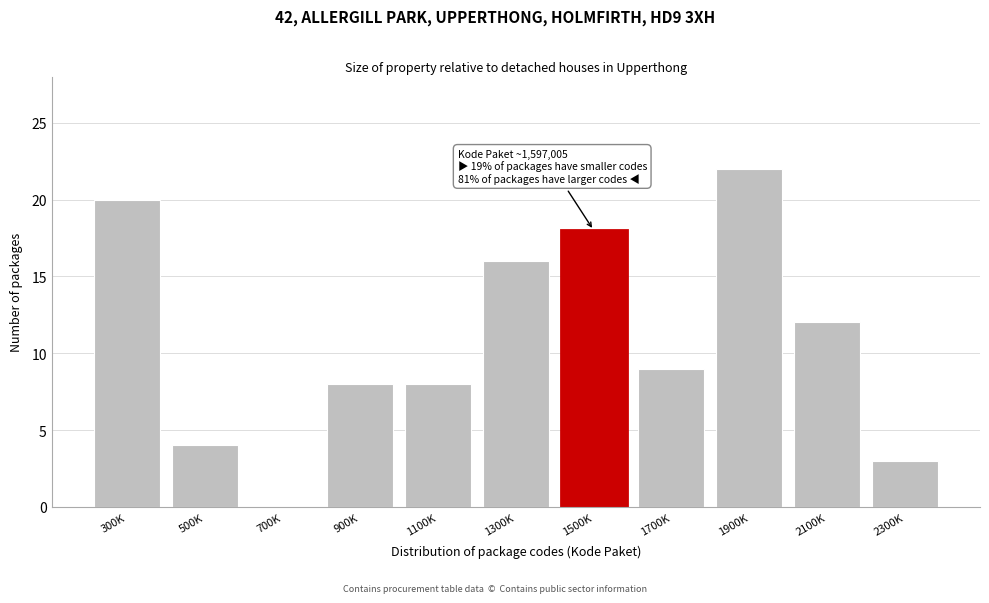

Reading left to right, list all the values displayed in this chart.

300K=20	500K=4	700K=0	900K=8	1100K=8	1300K=16	1500K=18	1700K=9	1900K=22	2100K=12	2300K=3